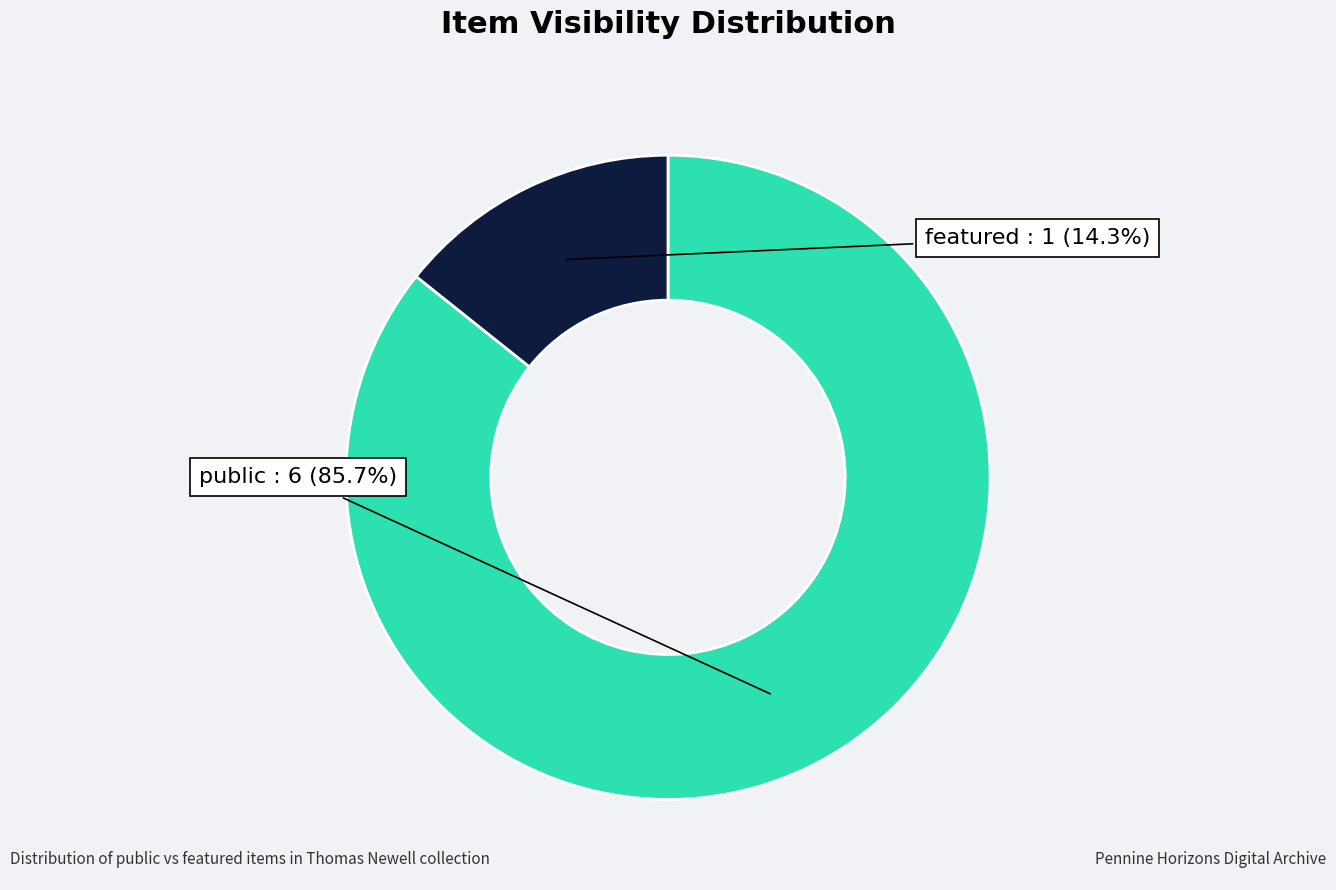

Which slice is the largest?

public